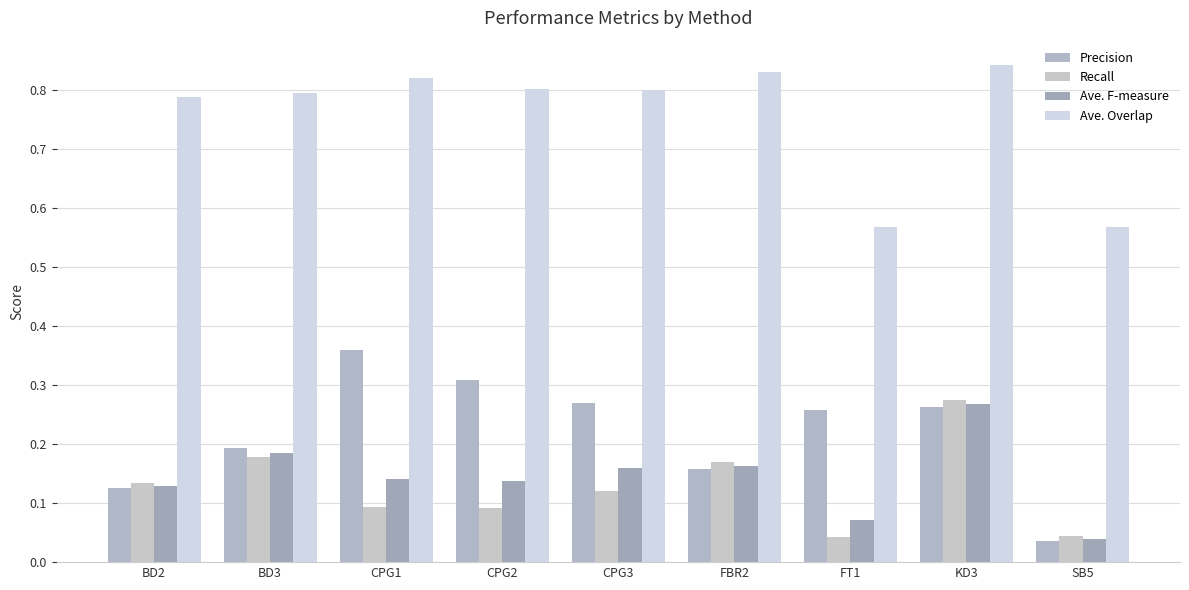

Rank the categories by Ave. Overlap value from lowest to highest.

FT1, SB5, BD2, BD3, CPG3, CPG2, CPG1, FBR2, KD3